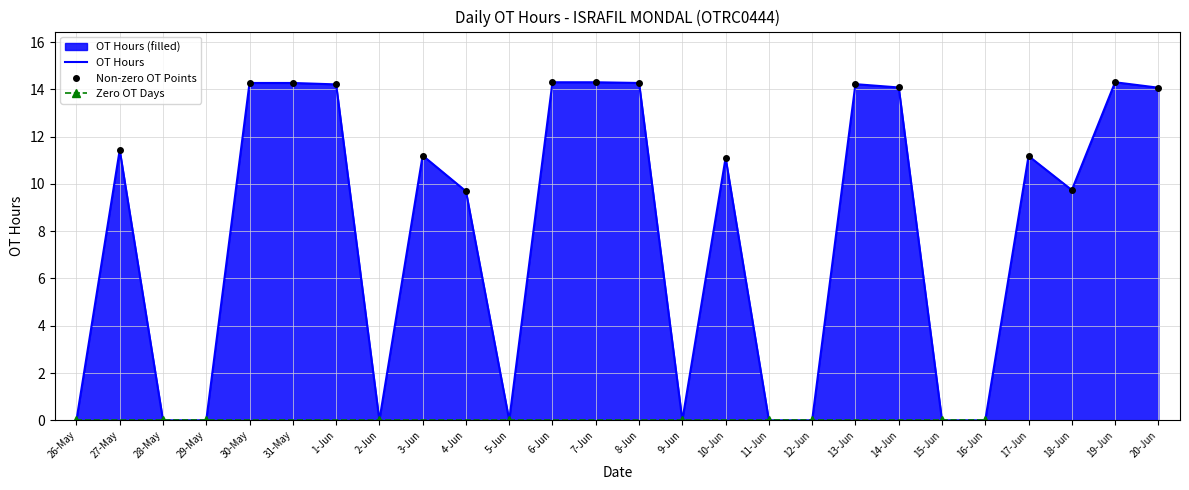

Reading left to right, list all the values displayed in this chart.

0.0	11.4	0.0	0.0	14.3	14.3	14.2	0.0	11.2	9.7	0.0	14.3	14.3	14.3	0.0	11.1	0.0	0.0	14.2	14.1	0.0	0.0	11.2	9.7	14.3	14.1